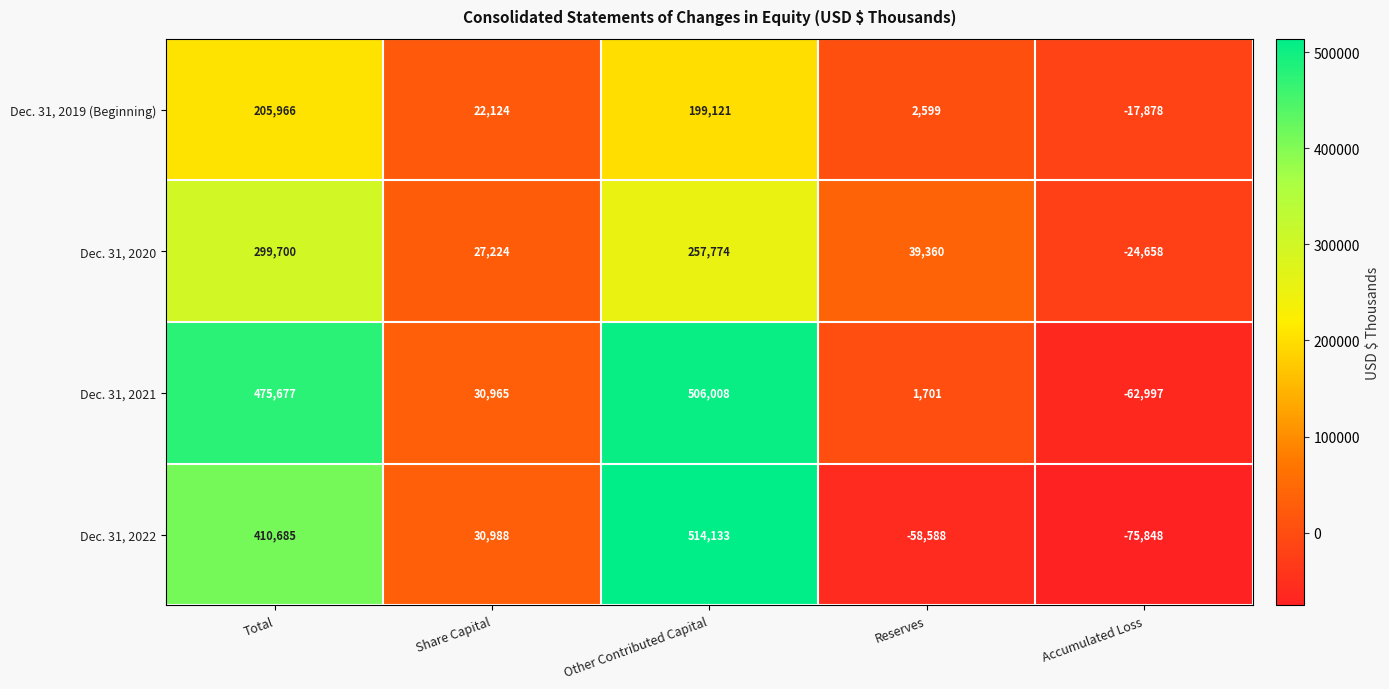

What is the difference between the Dec. 31, 2021 values at Other Contributed Capital and Total?

30331